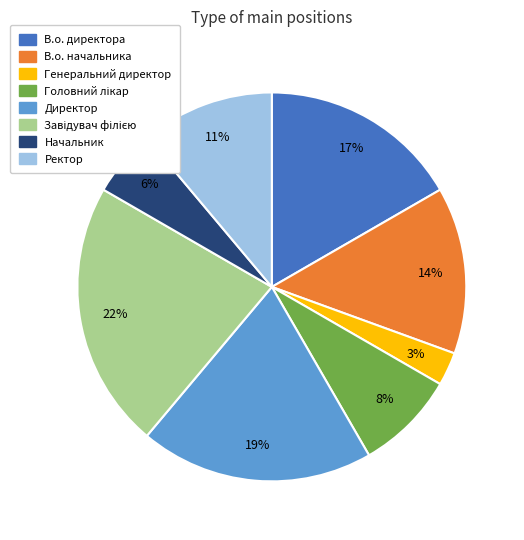

True or false: Генеральний директор accounts for 3% of the total.

True